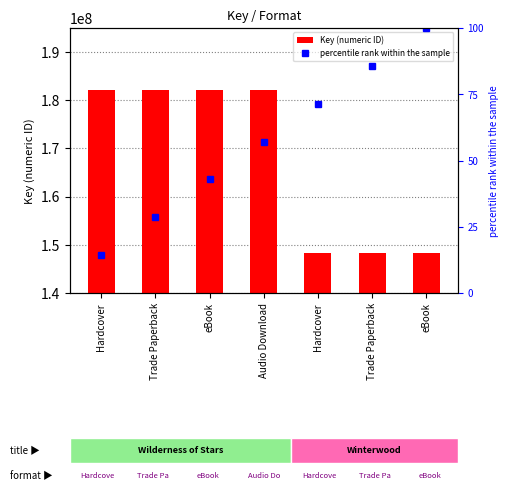

What is the minimum value shown in the chart?

14.3